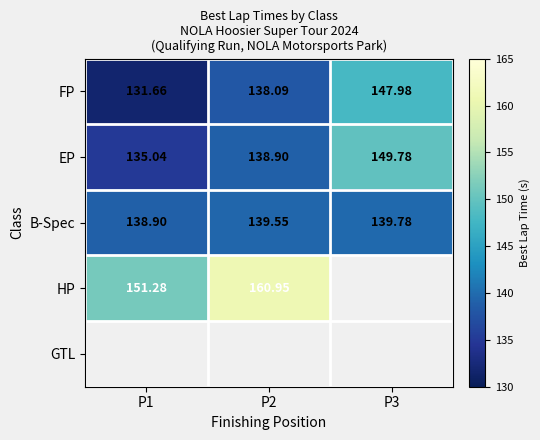

What is the difference between the FP values at P2 and P1?

6.4